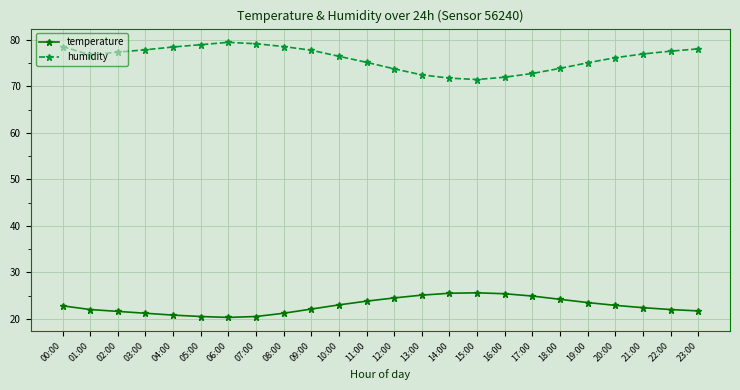

The temperature series shows 12.7 at 04:00. True or false?

False